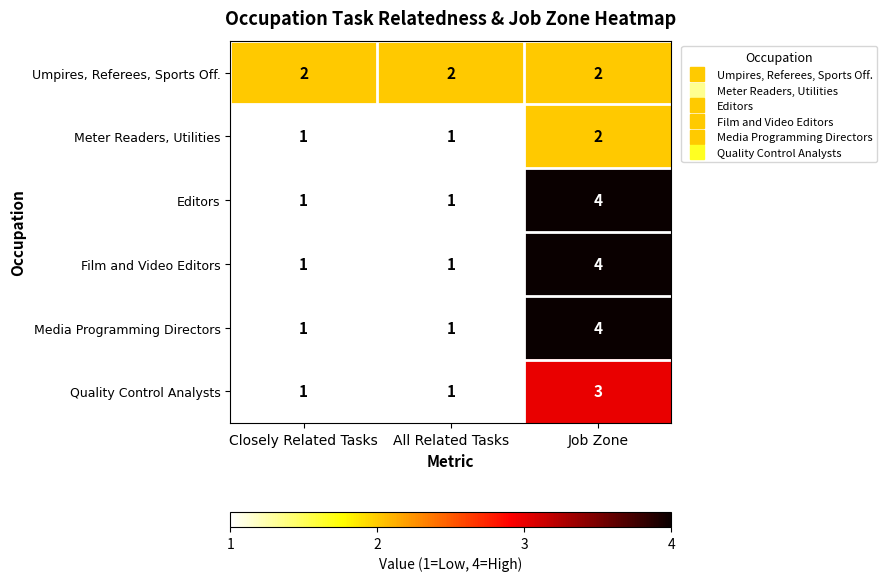

What is the greatest value displayed?

4